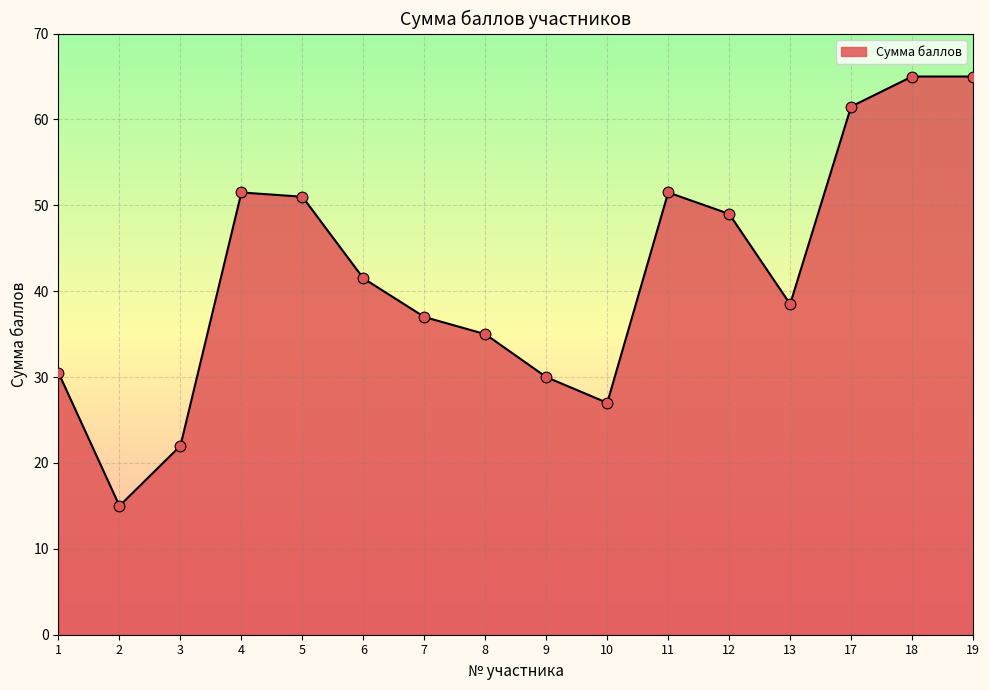

Between 3 and 11, which is larger?

11